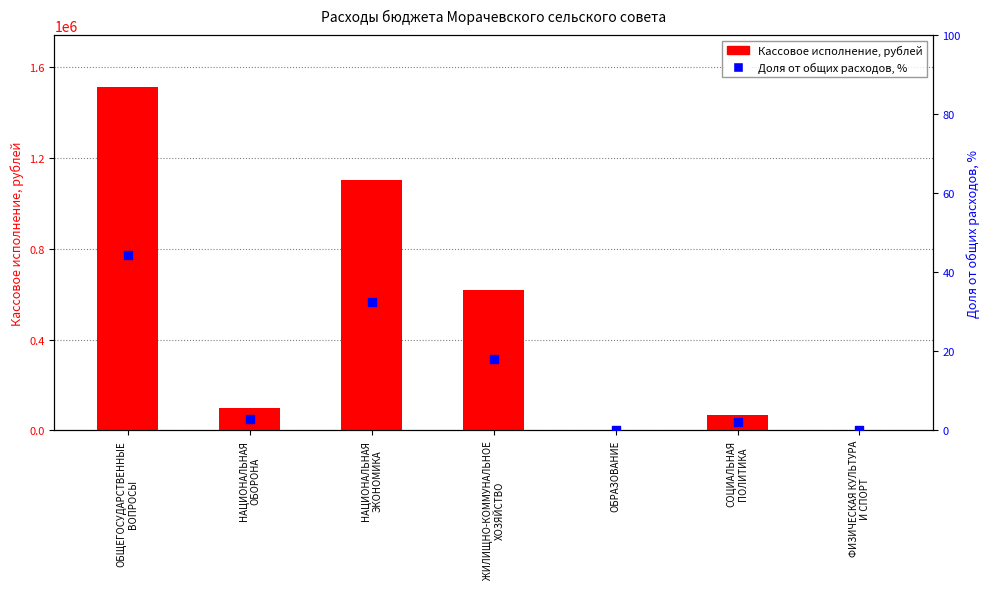

Which series contains the highest Y value?

Кассовое исполнение, рублей